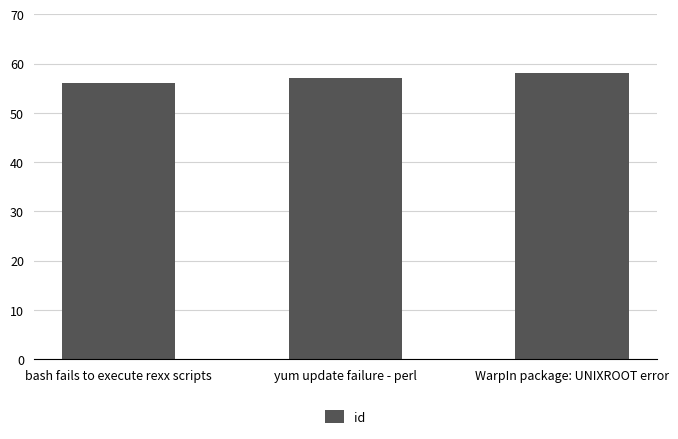

What is the sum of the values at bash fails to execute rexx scripts and yum update failure - perl?

113